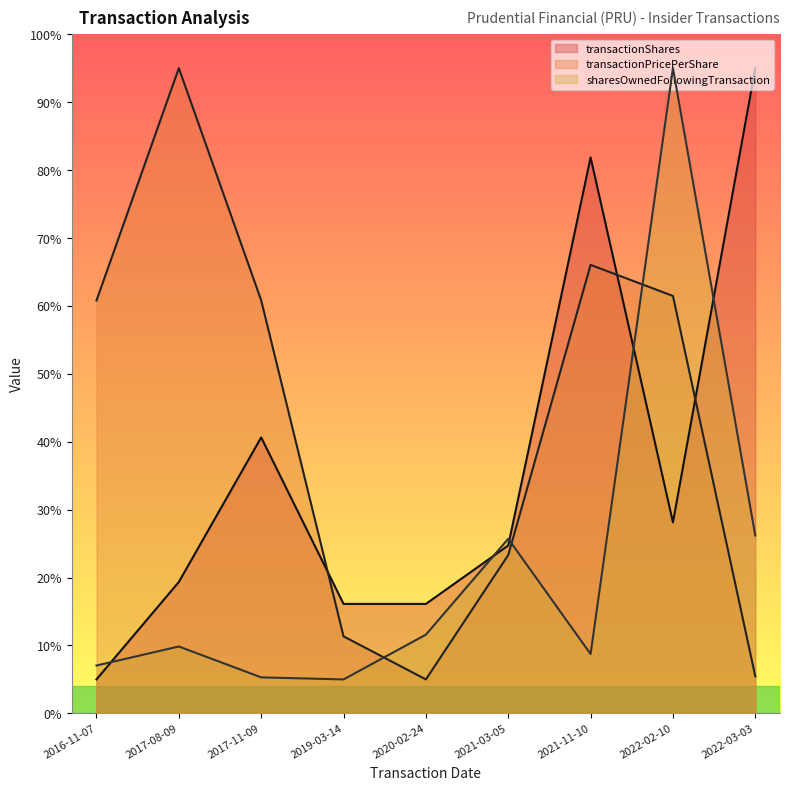

How many intersections are there between sharesOwnedFollowingTransaction and transactionPricePerShare?

3